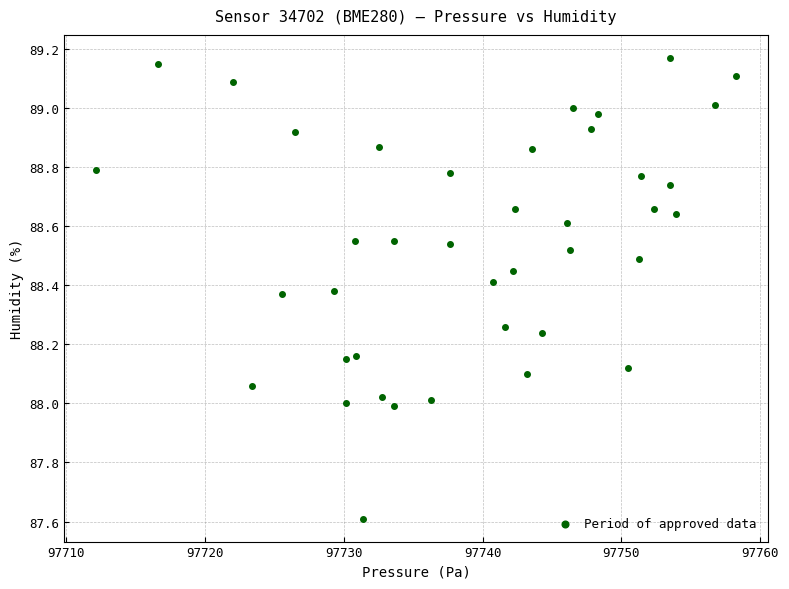

What is the range of Y values (max minus min)?

1.6